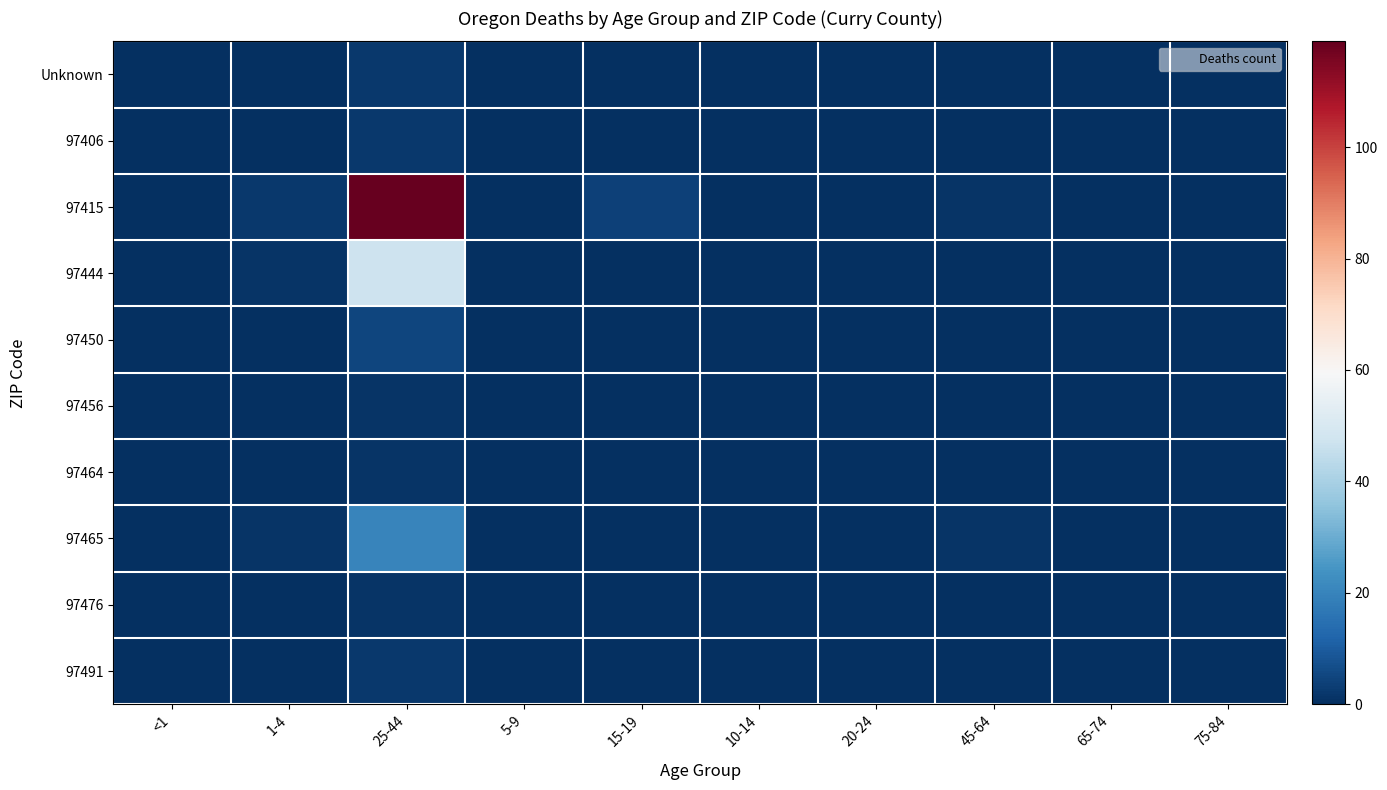

Reading left to right, list all the values displayed in this chart.

Unknown: <1=0	1-4=0	25-44=2	5-9=0	15-19=0	10-14=0	20-24=0	45-64=0	65-74=0	75-84=0
97406: <1=0	1-4=0	25-44=2	5-9=0	15-19=0	10-14=0	20-24=0	45-64=0	65-74=0	75-84=0
97415: <1=0	1-4=2	25-44=119	5-9=0	15-19=4	10-14=0	20-24=0	45-64=1	65-74=0	75-84=0
97444: <1=0	1-4=1	25-44=47	5-9=0	15-19=0	10-14=0	20-24=0	45-64=0	65-74=0	75-84=0
97450: <1=0	1-4=0	25-44=5	5-9=0	15-19=0	10-14=0	20-24=0	45-64=0	65-74=0	75-84=0
97456: <1=0	1-4=0	25-44=1	5-9=0	15-19=0	10-14=0	20-24=0	45-64=0	65-74=0	75-84=0
97464: <1=0	1-4=0	25-44=1	5-9=0	15-19=0	10-14=0	20-24=0	45-64=0	65-74=0	75-84=0
97465: <1=0	1-4=1	25-44=20	5-9=0	15-19=0	10-14=0	20-24=0	45-64=1	65-74=0	75-84=0
97476: <1=0	1-4=0	25-44=1	5-9=0	15-19=0	10-14=0	20-24=0	45-64=0	65-74=0	75-84=0
97491: <1=0	1-4=0	25-44=2	5-9=0	15-19=0	10-14=0	20-24=0	45-64=0	65-74=0	75-84=0